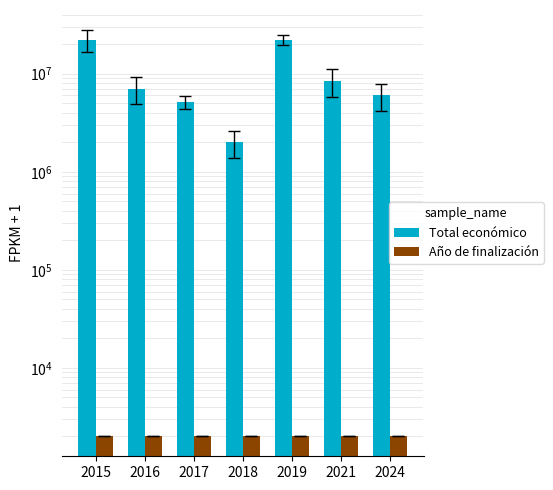

Does the chart contain any negative values?

No